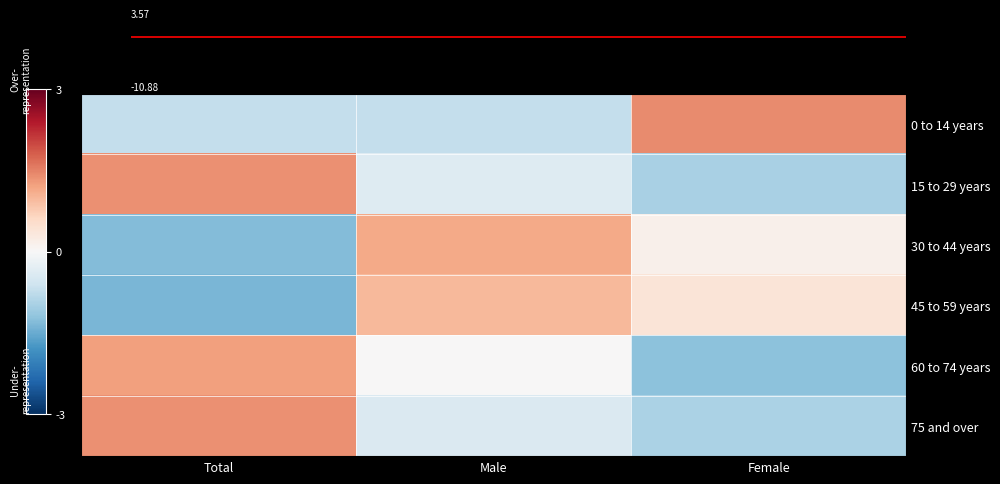

What is the maximum value shown in the chart?

1.4